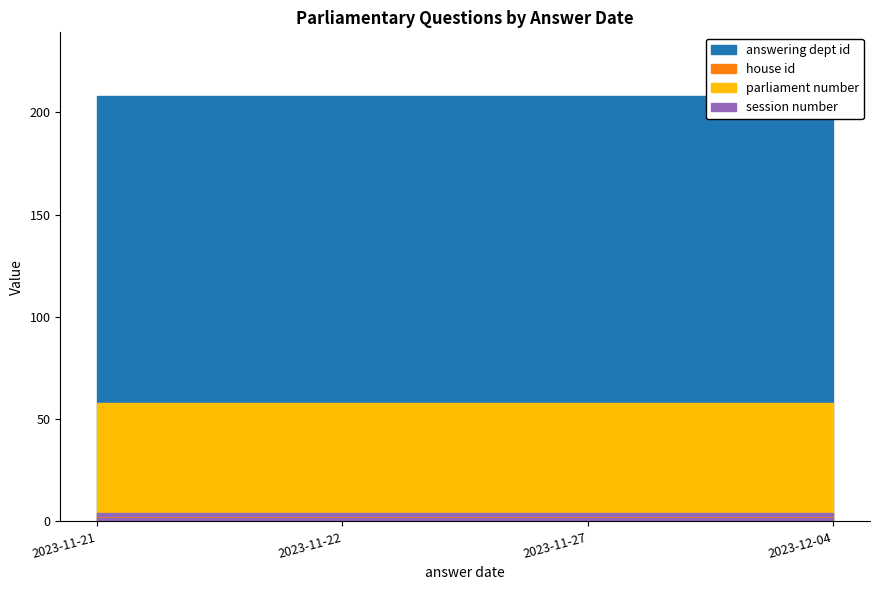

Which label corresponds to the largest value in the chart?

2023-11-21